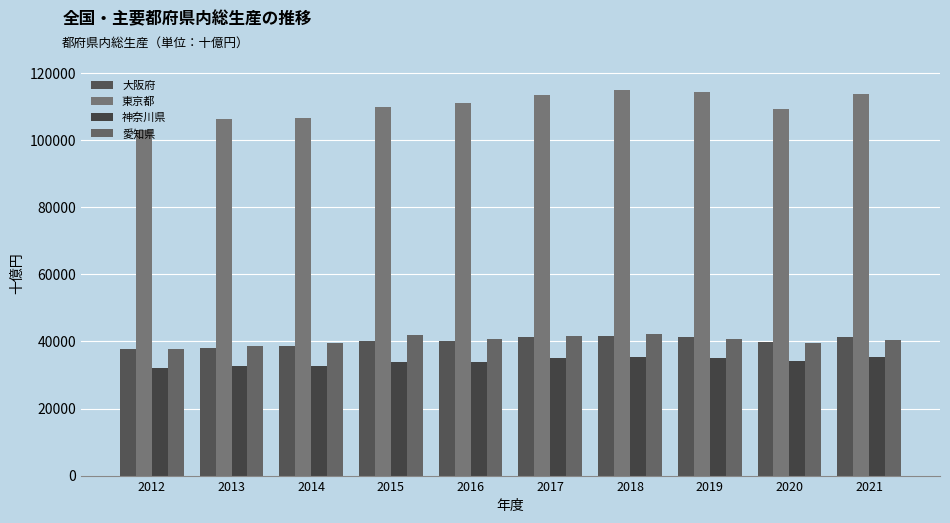

What is the difference between the 大阪府 values at 2014 and 2018?

2924.6